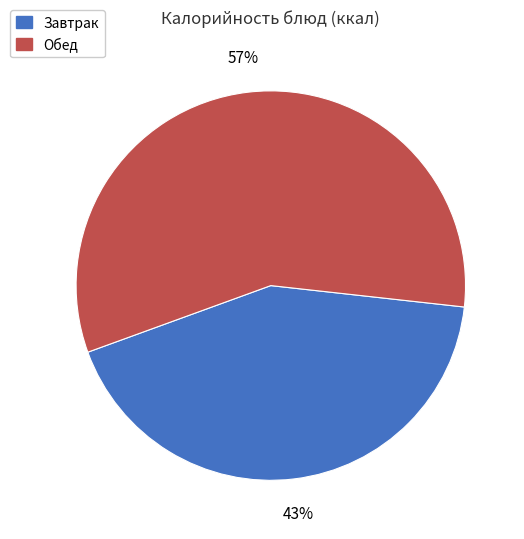

Is there a majority slice in this chart?

Yes